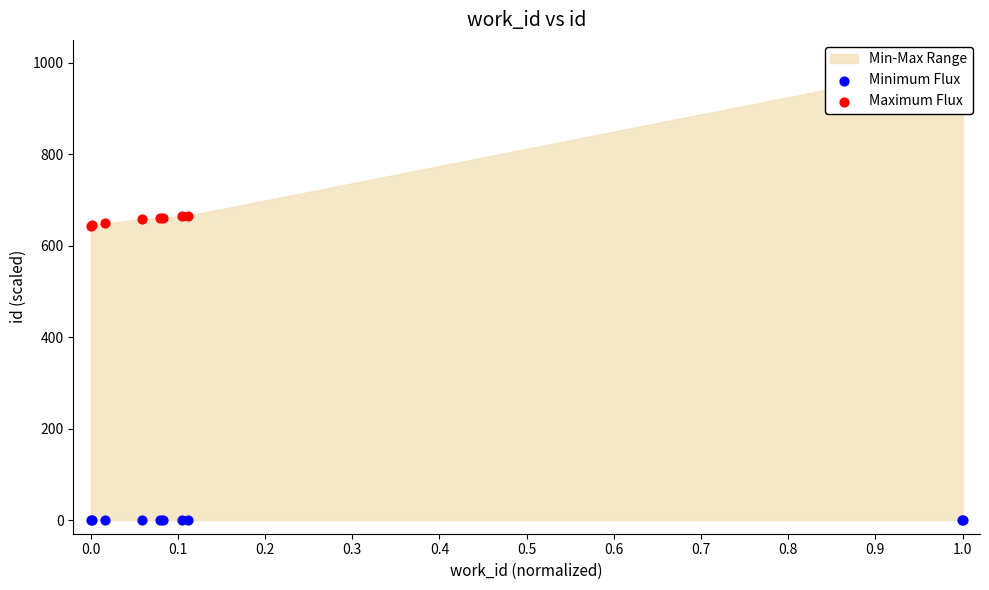

Which series reaches the minimum Y coordinate?

Minimum Flux